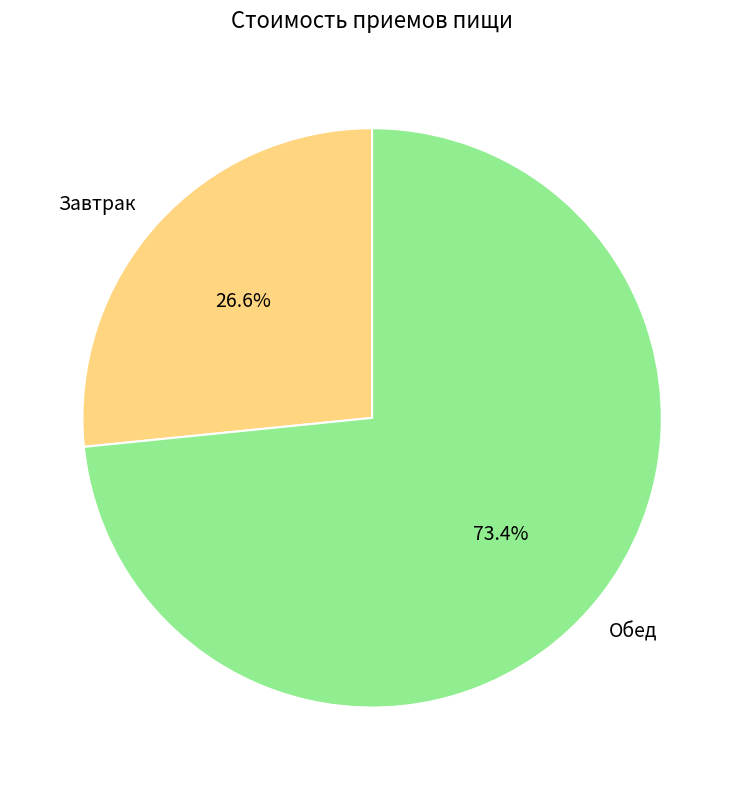

Approximately how many times larger is the value at Обед compared to Завтрак?

2.8